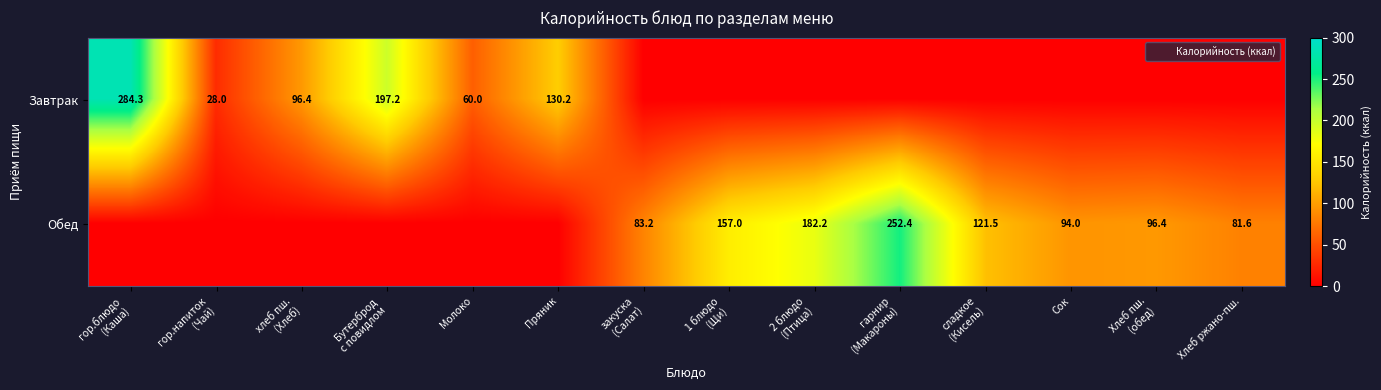

List the labels in order of Завтрак value, smallest first.

закуска (Салат), 1 блюдо (Щи), 2 блюдо (Птица), гарнир (Макароны), сладкое (Кисель), Сок, Хлеб пш. (обед), Хлеб ржано-пш., гор.напиток (Чай), Молоко, хлеб пш. (Хлеб), Пряник, Бутерброд с повидлом, гор.блюдо (Каша)